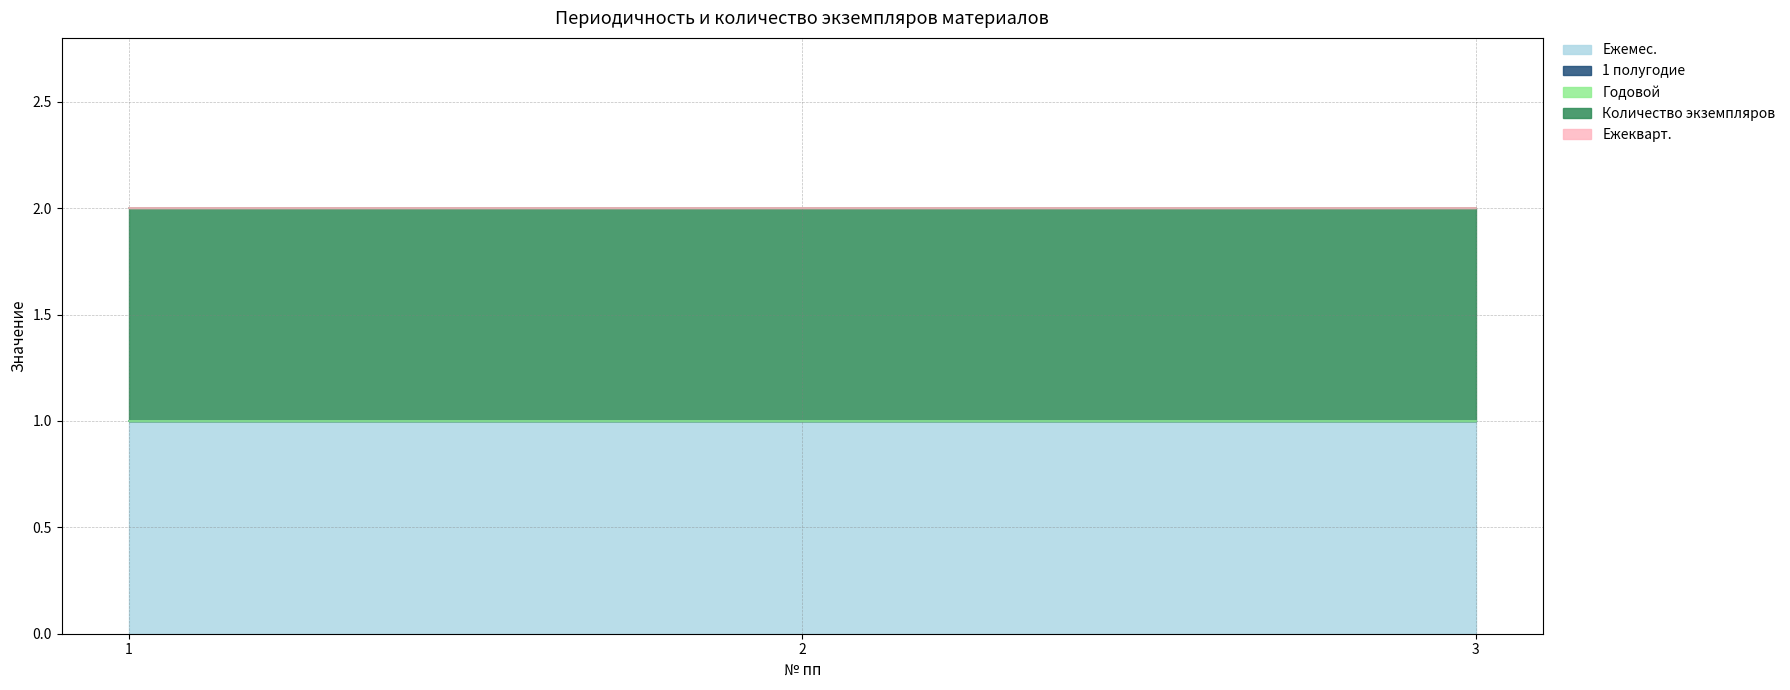

Which label corresponds to the smallest value in the chart?

1